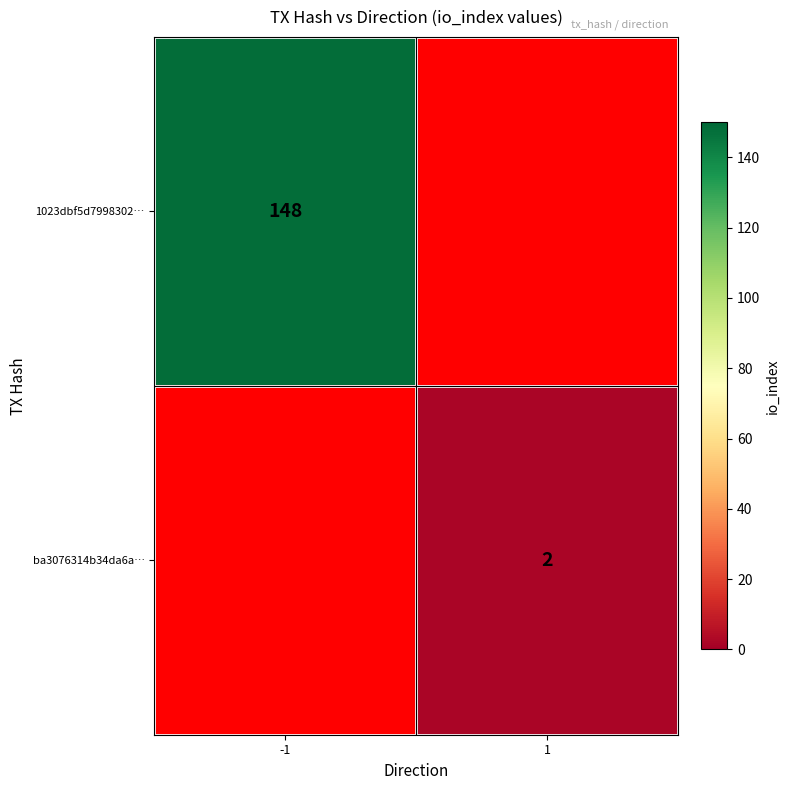

Is the value of ba3076314b34da6a… at 1 greater than the value of 1023dbf5d7998302… at -1?

No